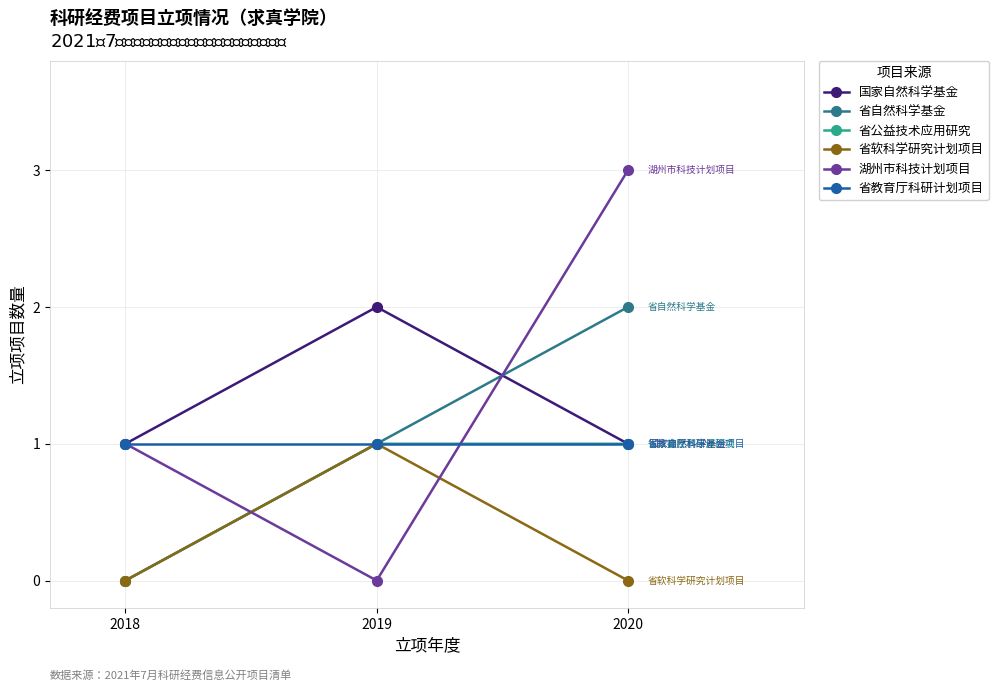

List the labels in order of 省自然科学基金 value, largest first.

2020, 2019, 2018